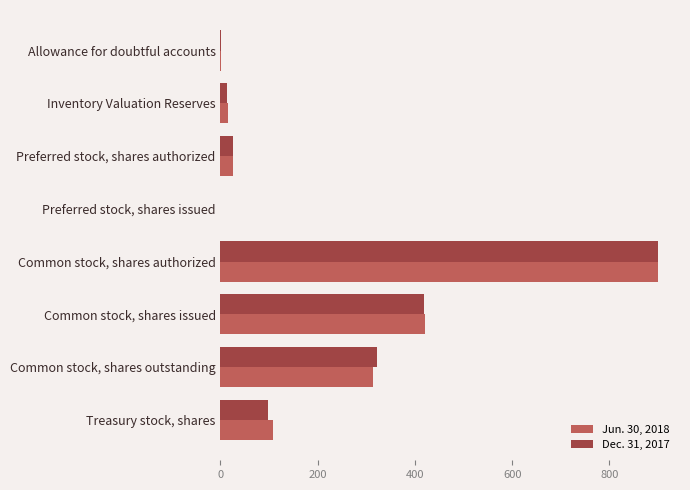

Which label corresponds to the largest value in the chart?

Common stock, shares authorized